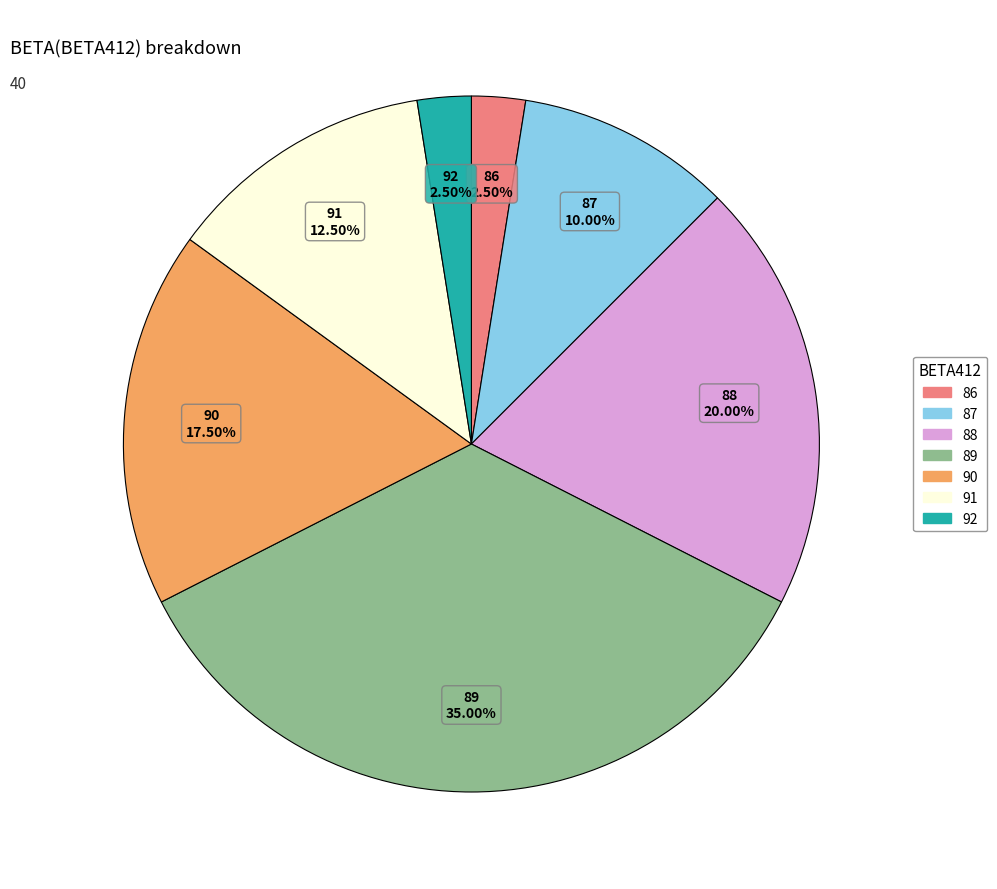

Do 90 and 87 together represent more than half of the pie?

No